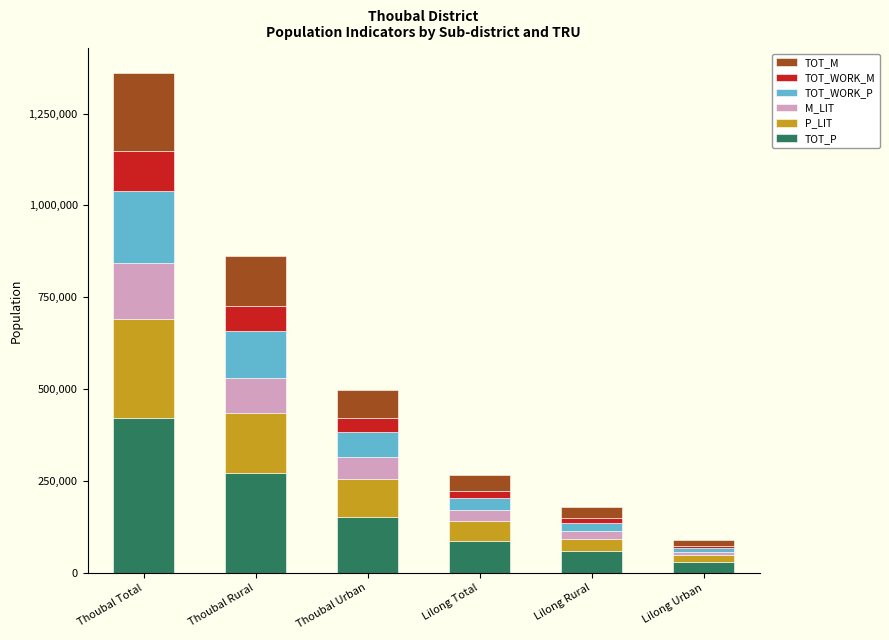

At which category is the sum across all series the highest?

Thoubal Total